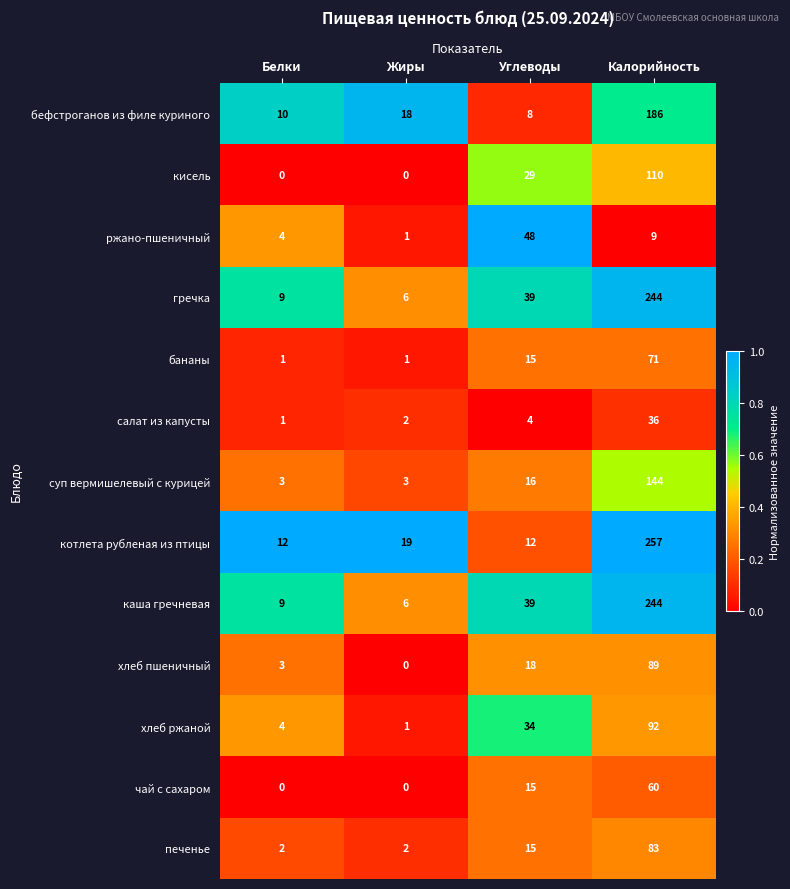

True or false: ржано-пшеничный has a value of 1 at Жиры.

True